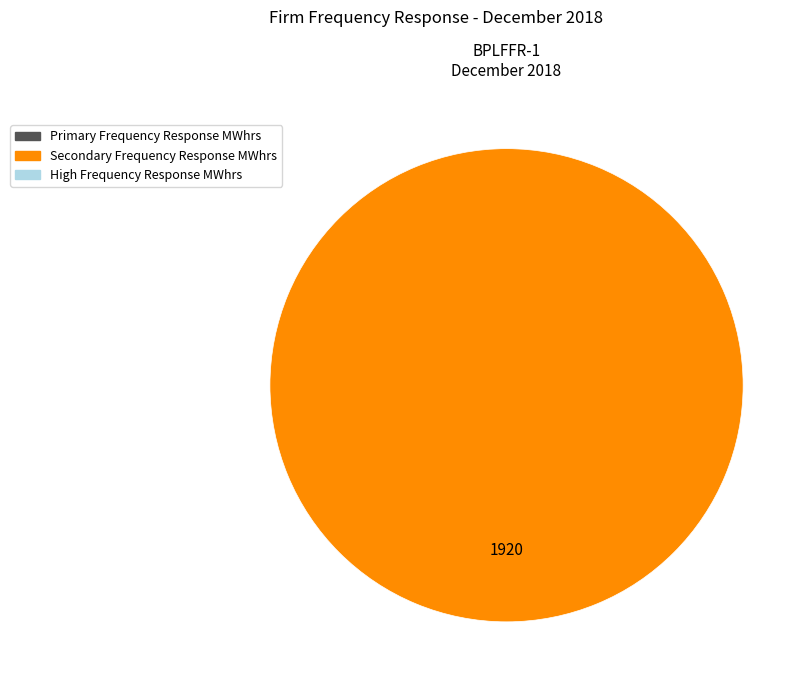

Does any single category account for the majority?

Yes